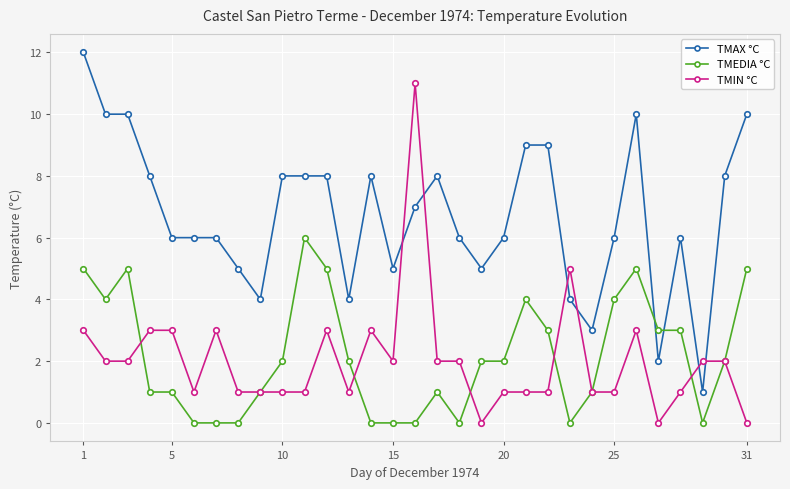

How many lines are shown in the chart?

3